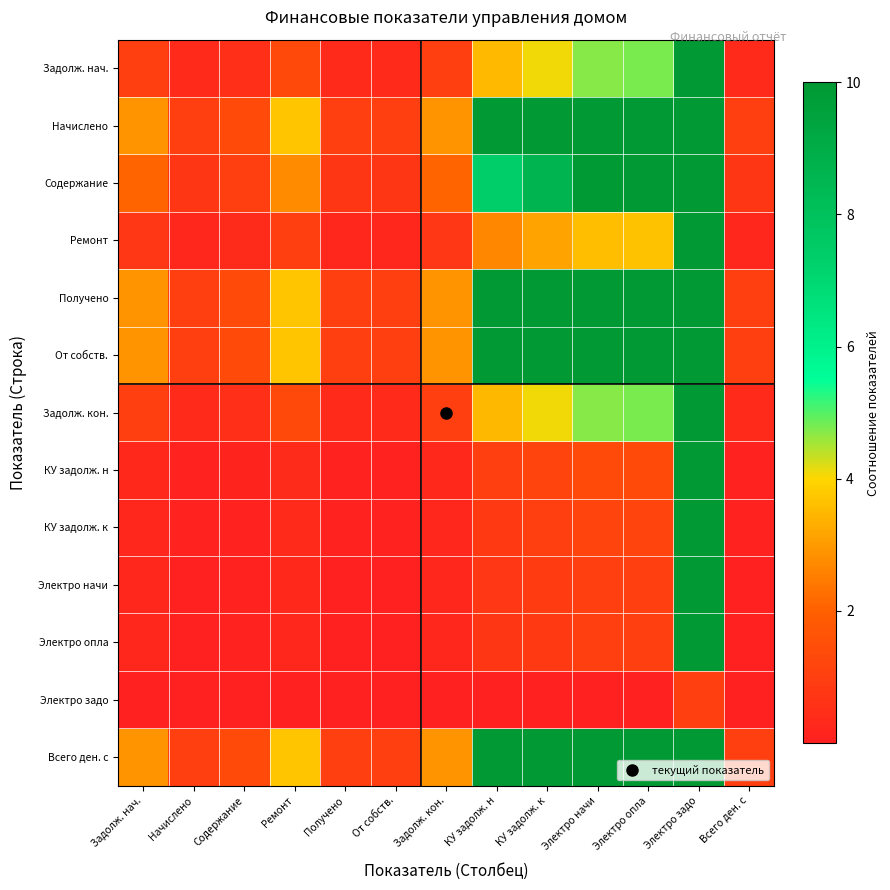

Which label corresponds to the largest value in the chart?

Электро задо